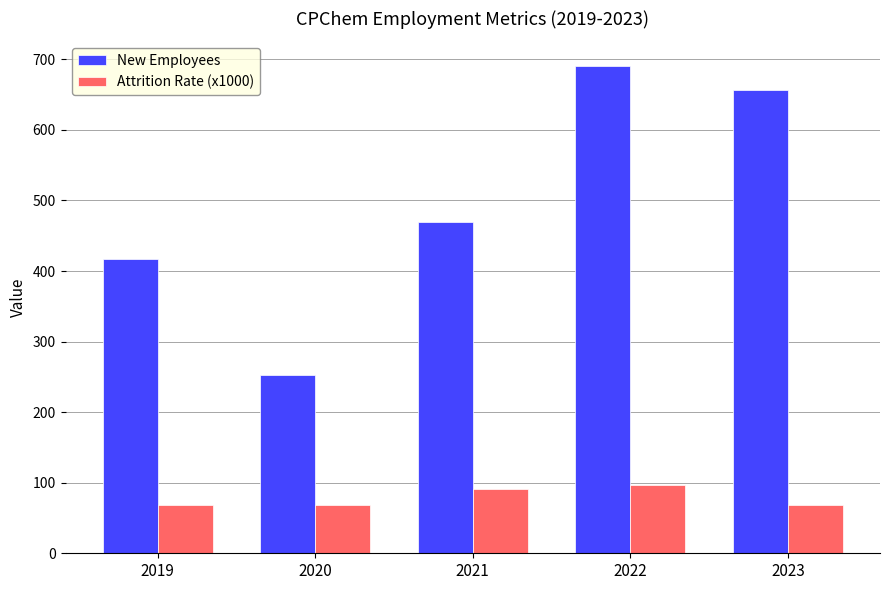

How many bars are there in total?

10